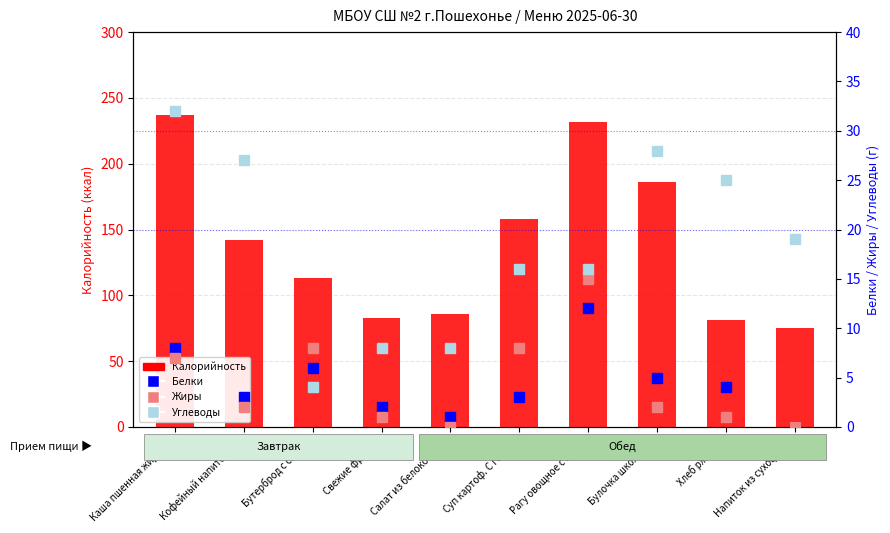

Reading left to right, what are all the values shown in this chart?

Калорийность: Каша пшенная жидка…=237	Кофейный напиток с…=142	Бутерброд с сыром=113	Свежие фрукты=83	Салат из белокочан…=86	Суп картоф. С говя…=158	Рагу овощное с кур…=232	Булочка школьная=186	Хлеб ржаной=81	Напиток из сухофру…=75
Белки: Каша пшенная жидка…=8	Кофейный напиток с…=3	Бутерброд с сыром=6	Свежие фрукты=2	Салат из белокочан…=1	Суп картоф. С говя…=3	Рагу овощное с кур…=12	Булочка школьная=5	Хлеб ржаной=4	Напиток из сухофру…=0
Жиры: Каша пшенная жидка…=7	Кофейный напиток с…=2	Бутерброд с сыром=8	Свежие фрукты=1	Салат из белокочан…=0	Суп картоф. С говя…=8	Рагу овощное с кур…=15	Булочка школьная=2	Хлеб ржаной=1	Напиток из сухофру…=0
Углеводы (g): Каша пшенная жидка…=32	Кофейный напиток с…=27	Бутерброд с сыром=4	Свежие фрукты=8	Салат из белокочан…=8	Суп картоф. С говя…=16	Рагу овощное с кур…=16	Булочка школьная=28	Хлеб ржаной=25	Напиток из сухофру…=19